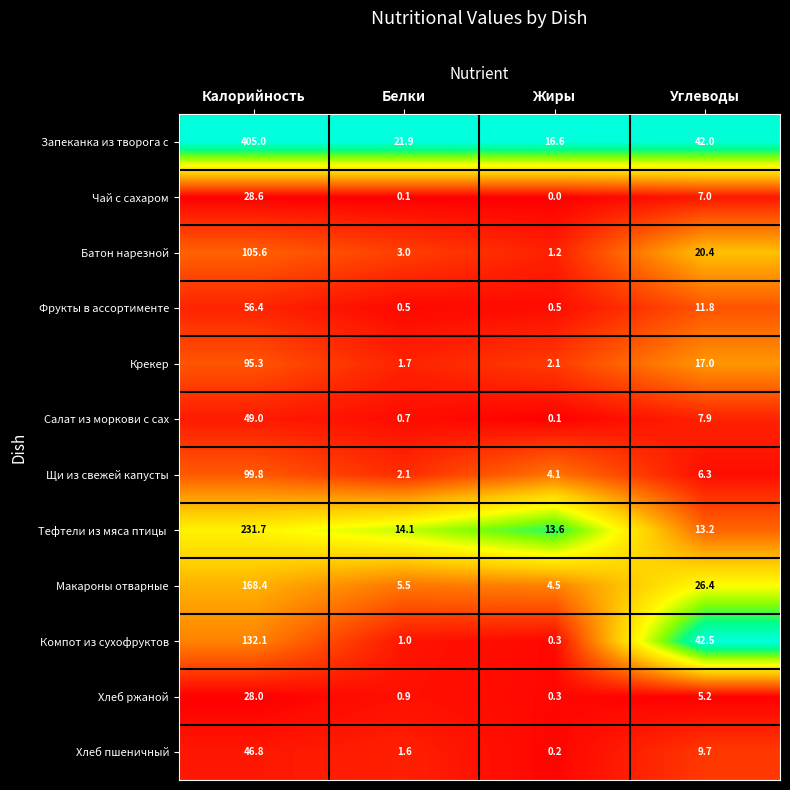

Is it true that Щи из свежей капусты equals 9.9 at Углеводы?

False